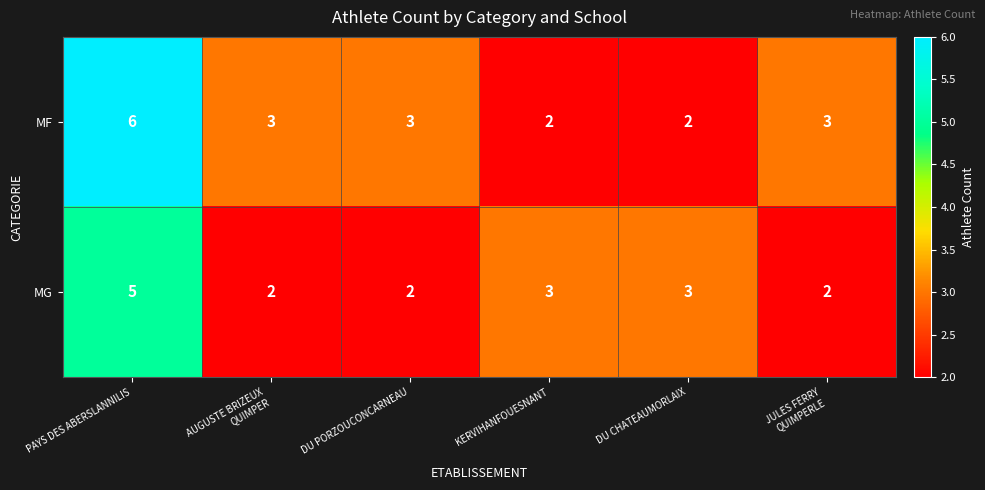

Reading right to left, transcribe all the data shown in this chart.

MF: 3	2	2	3	3	6
MG: 2	3	3	2	2	5